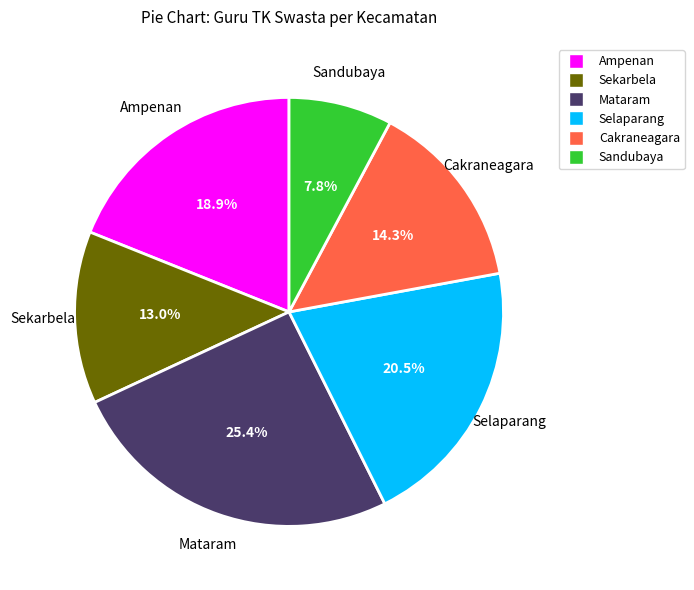

True or false: Sandubaya accounts for 19% of the total.

False